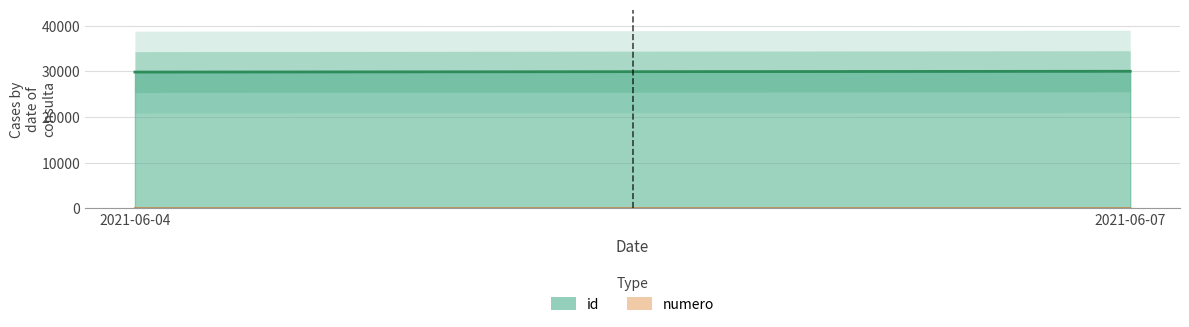

Which label corresponds to the smallest value in the chart?

2021-06-04